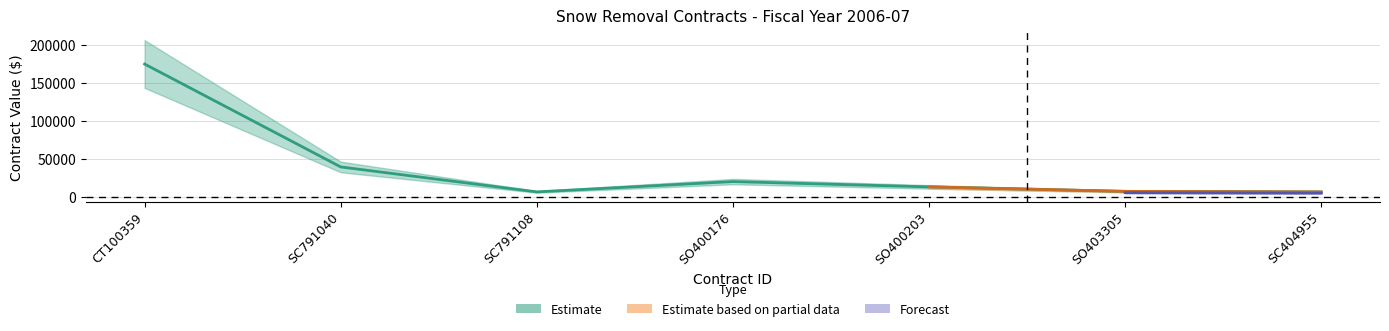

True or false: original_value has a value of 6240 at SC404955.

True